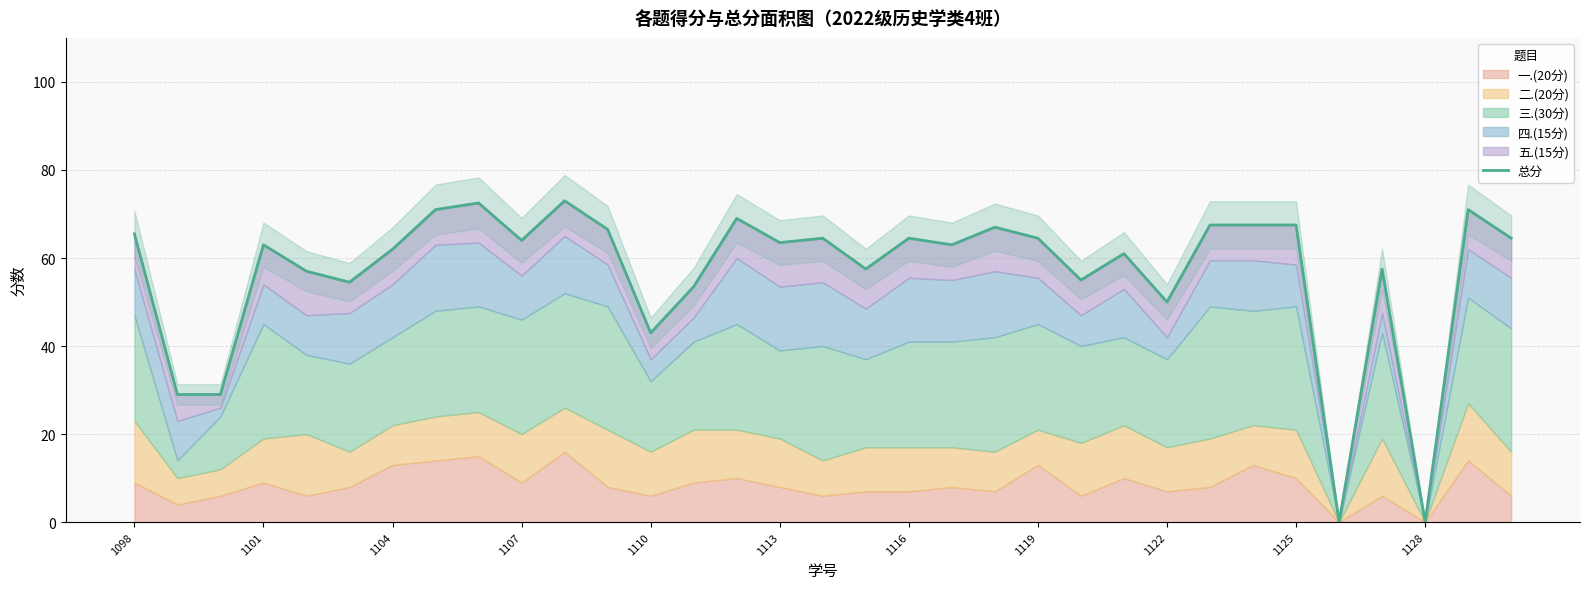

The value at 26 is 112.9. True or false?

False